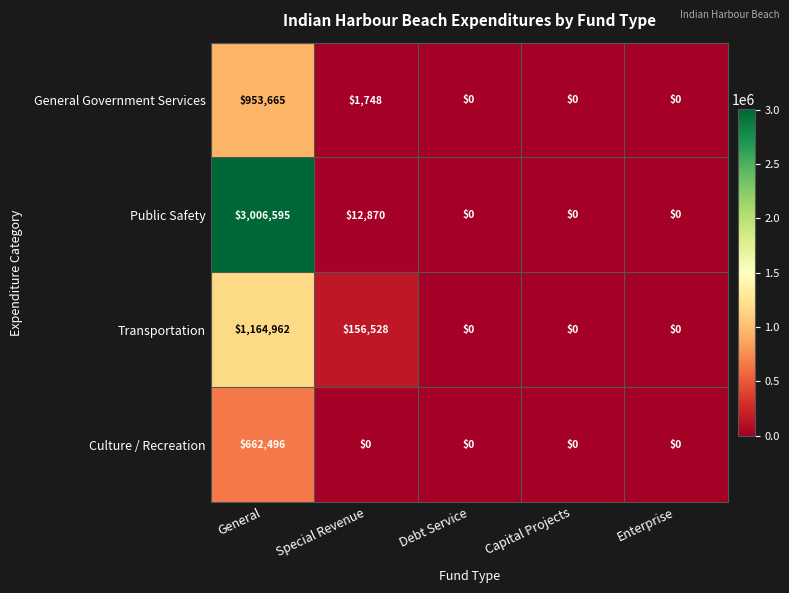

What is the difference between the second highest and second lowest values in the Transportation series?

156528